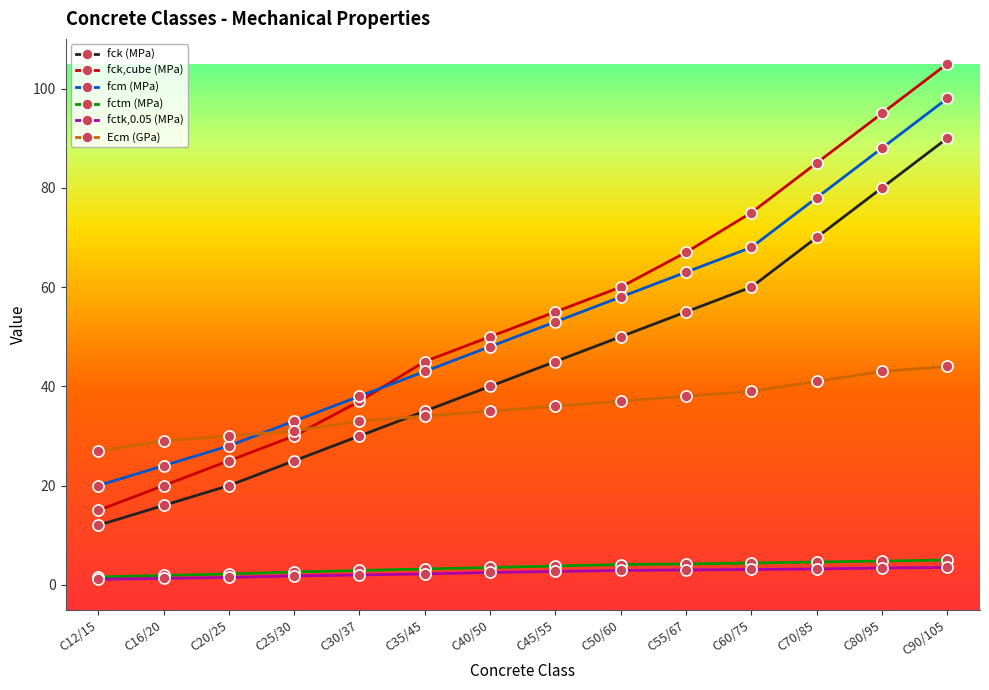

What are all the series names shown in the legend?

fck (MPa), fck,cube (MPa), fcm (MPa), fctm (MPa), fctk,0.05 (MPa), Ecm (GPa)